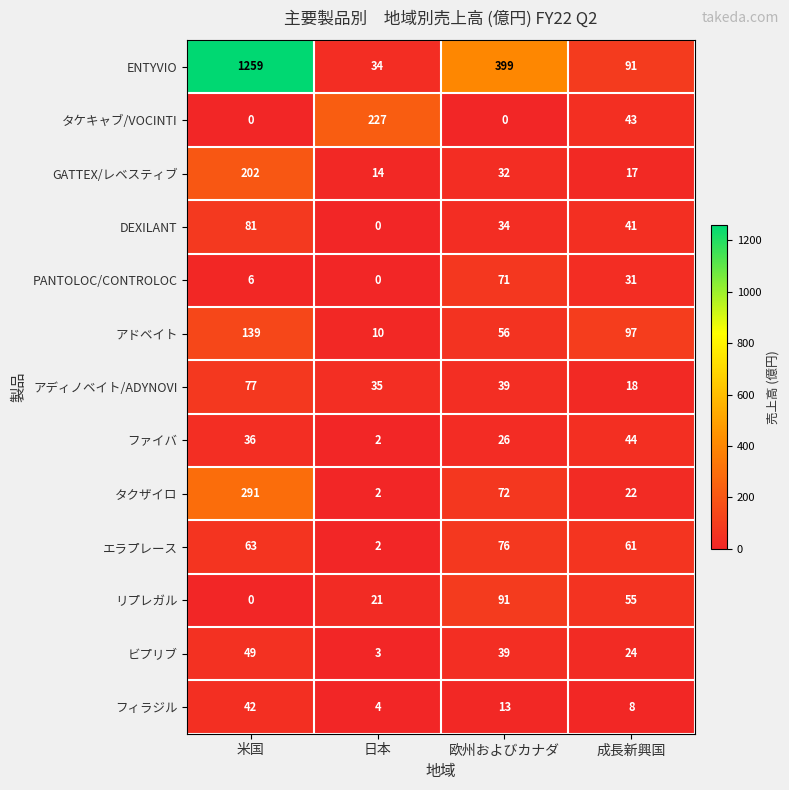

What is the total value across all series at 成長新興国?

552